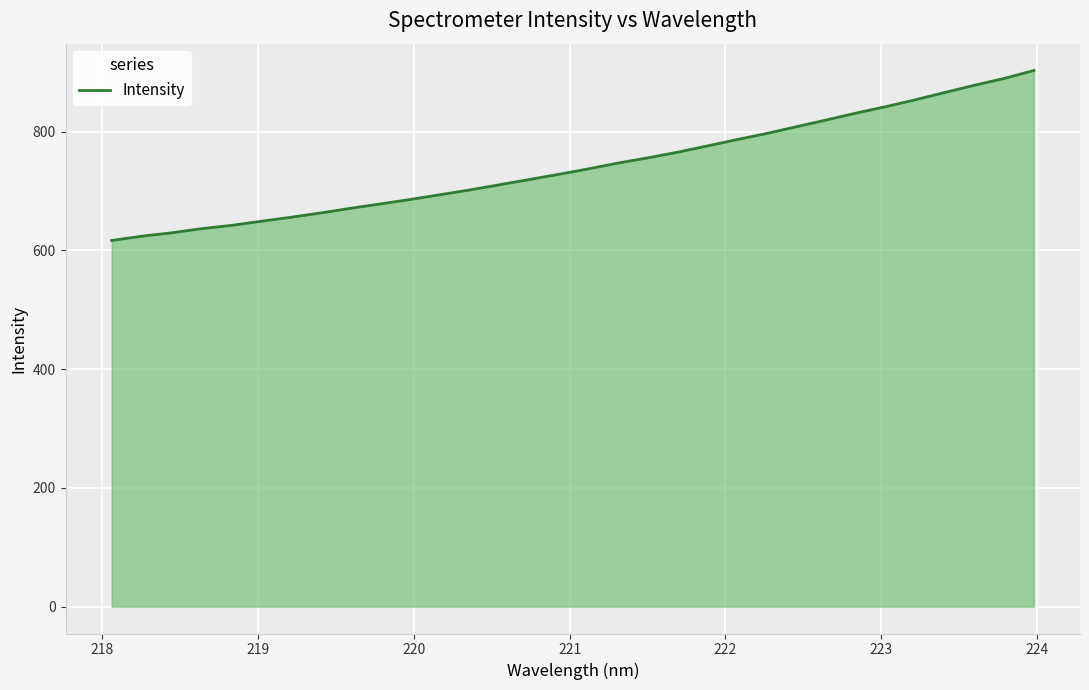

What is the minimum value shown in the chart?

616.7